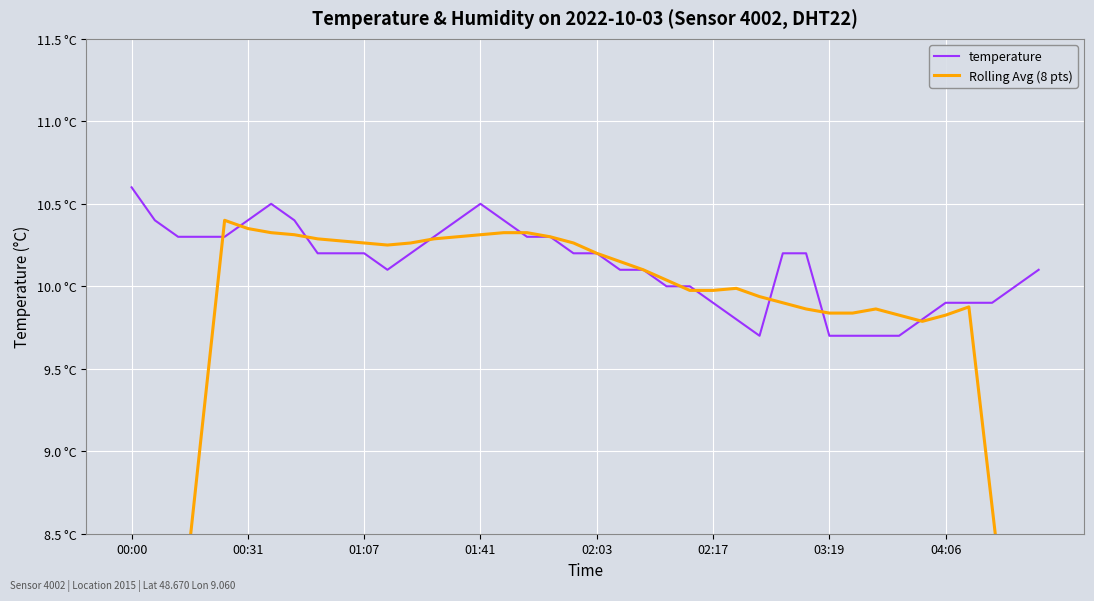

Count the number of data series in this chart.

2